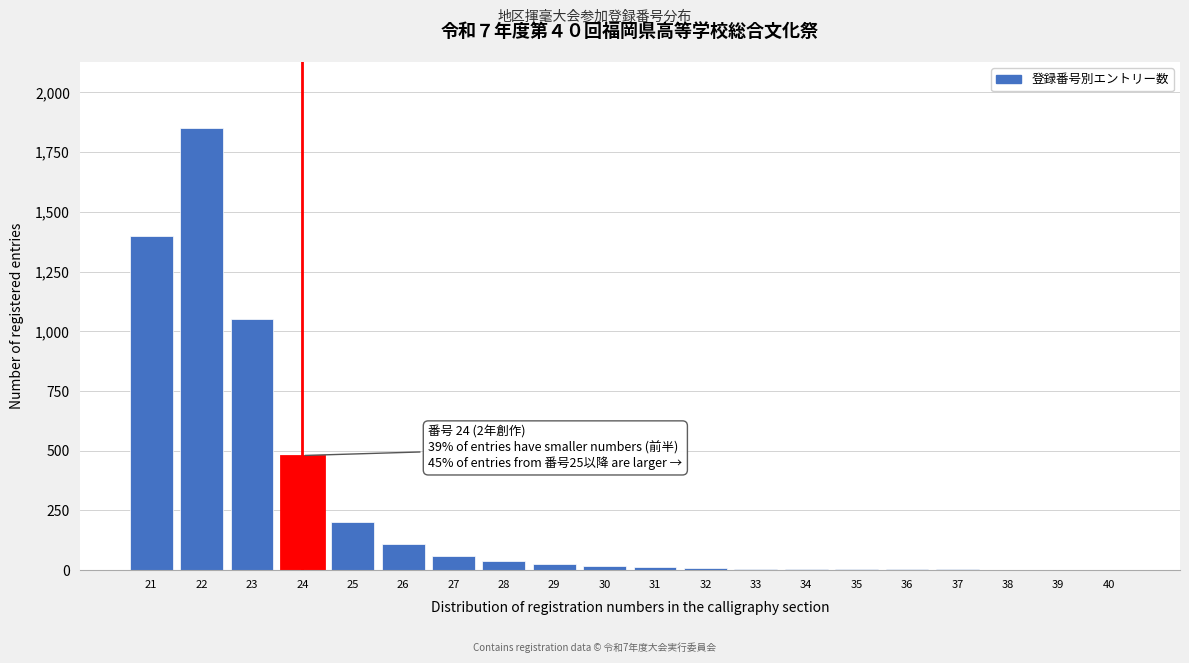

The value at 24 is 480. True or false?

True